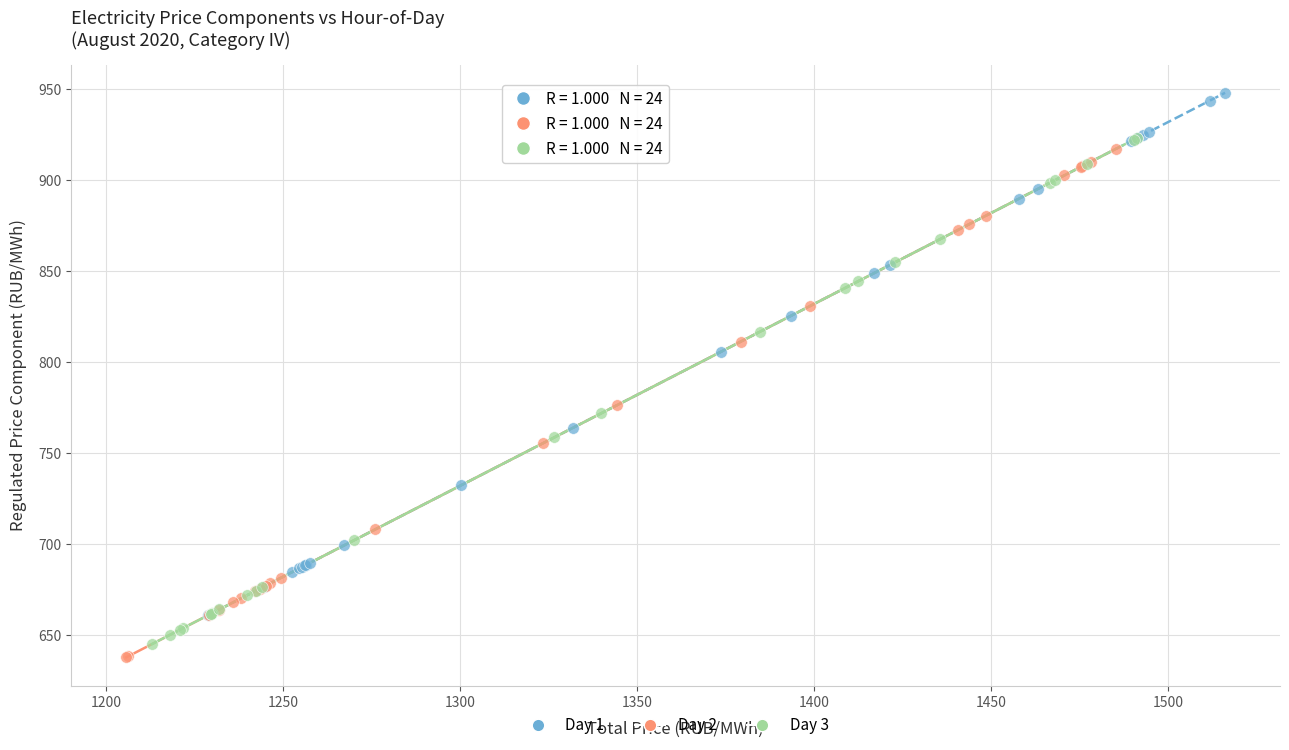

What are all the series names shown in the legend?

Day 1, Day 2, Day 3